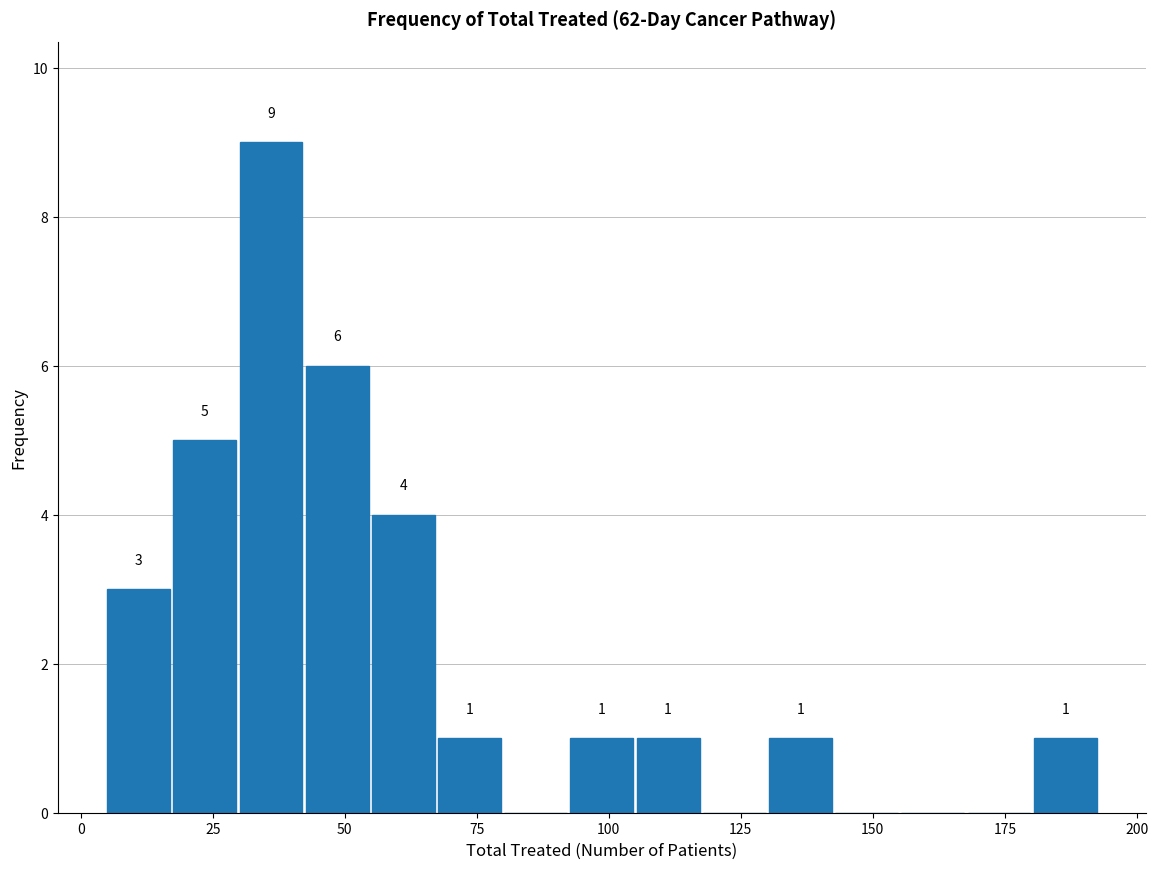

Read against the x-axis, roughly where is the centre of the tallest bar?

35